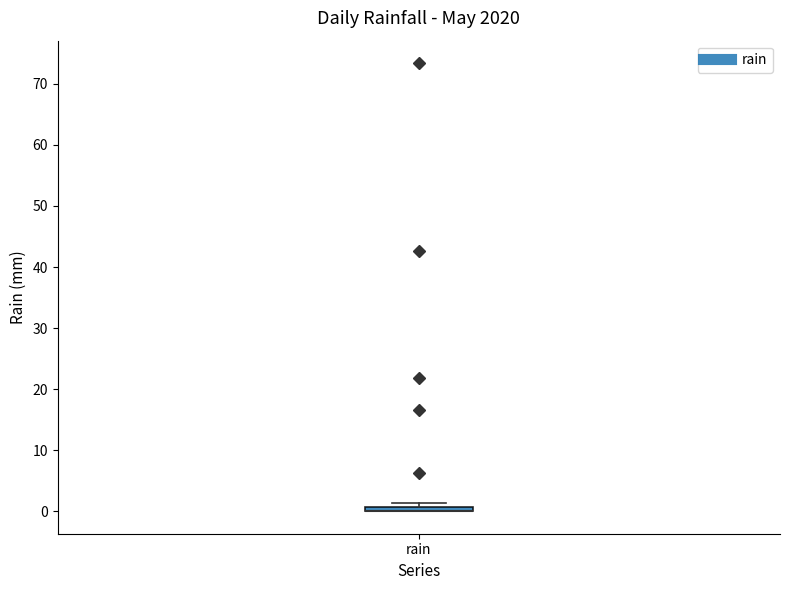

Where is the upper edge of the box for rain on the y-axis? The values are not printed on the chart, so give them approximately, as read against the axis.

1